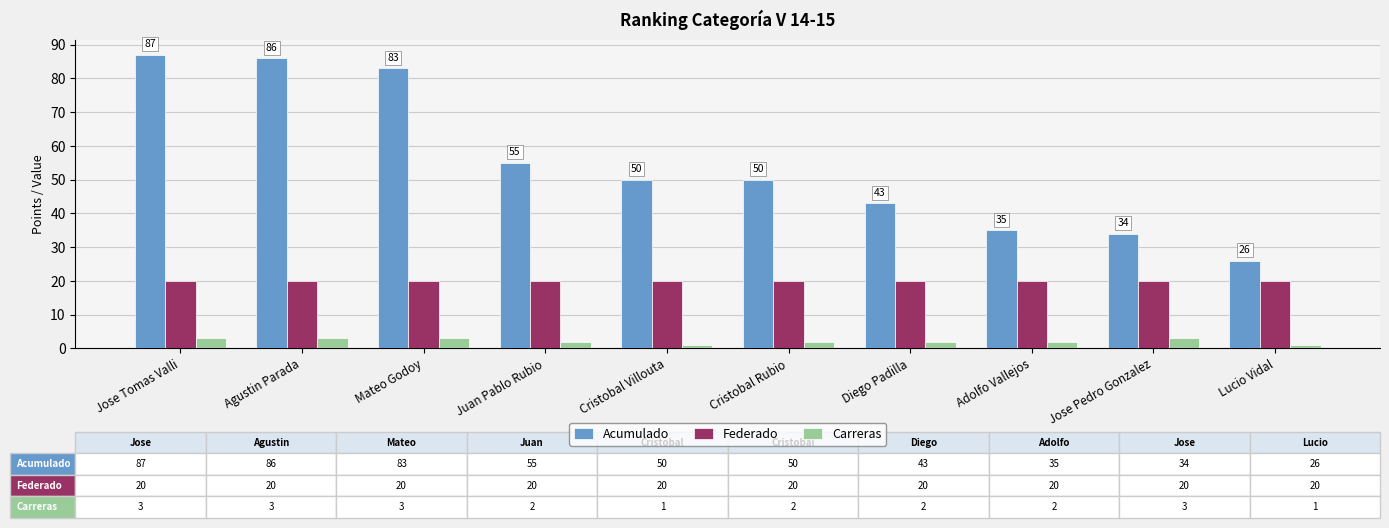

What is the approximate value of Federado at Jose Tomas Valli?

20